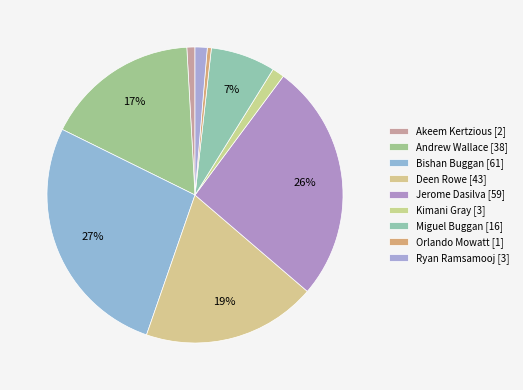

Does Bishan Buggan account for over 50% of the chart?

No